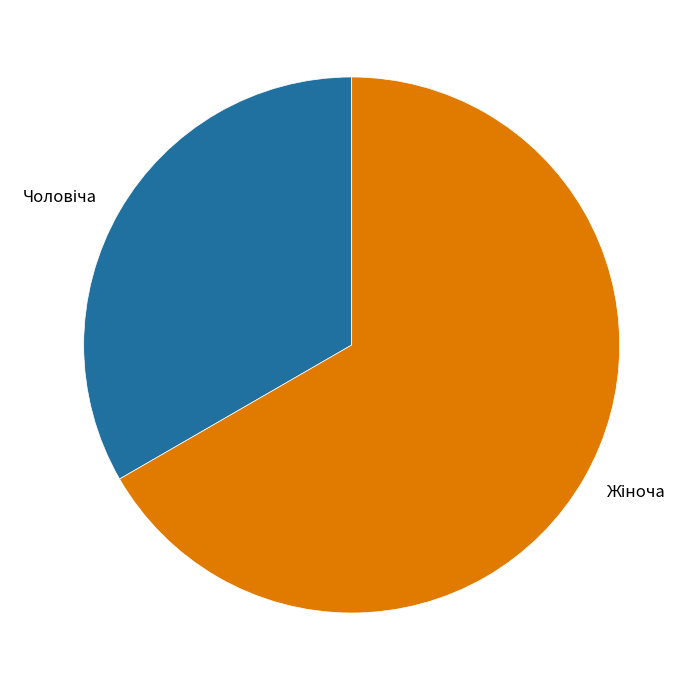

Is there any slice that represents more than half of the pie?

Yes